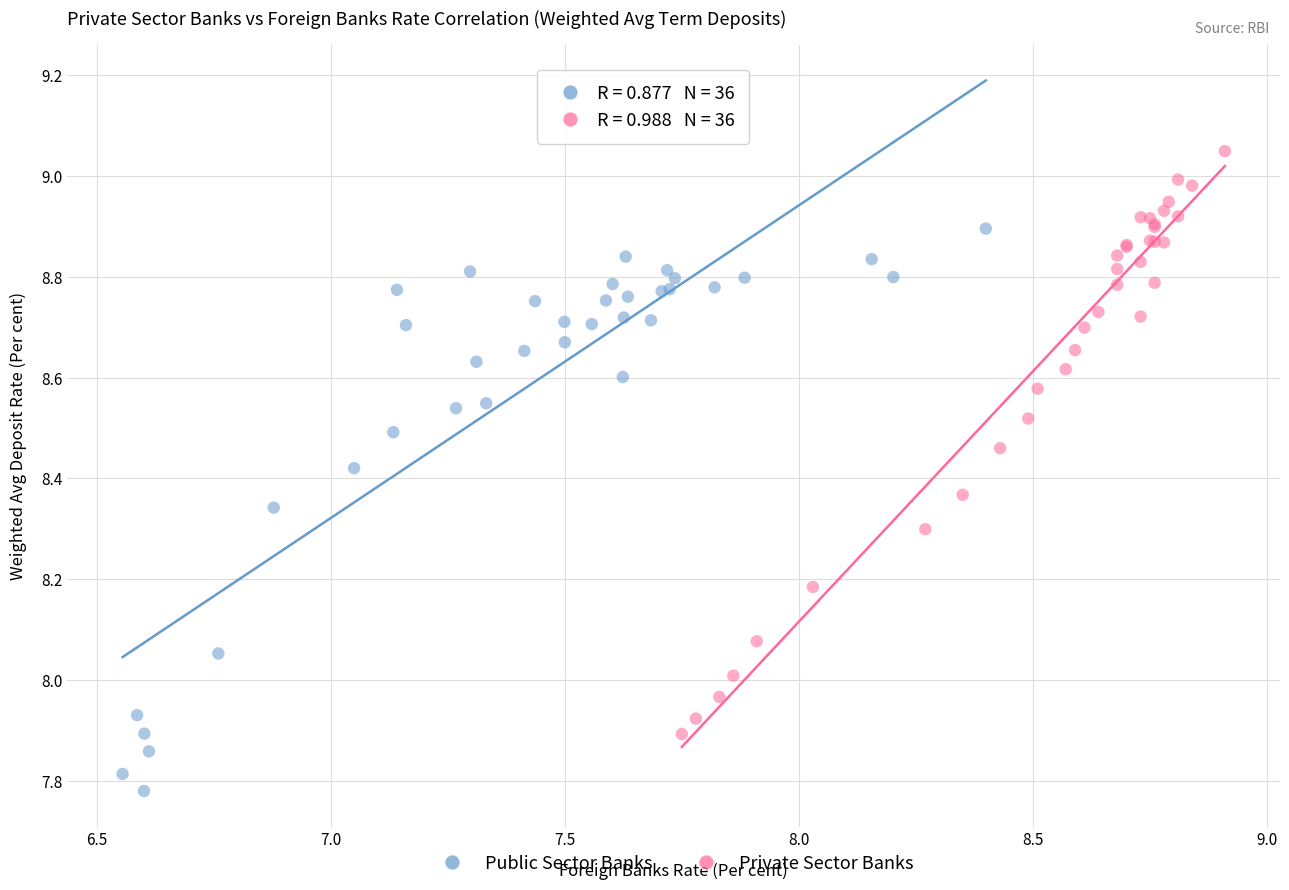

Which series has the widest spread of Y values?

Private Sector Banks